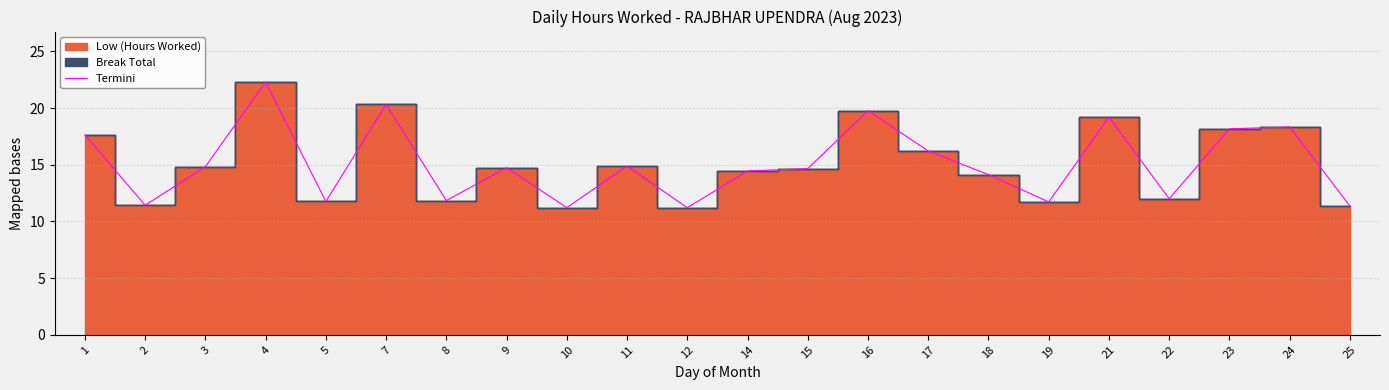

What is the ratio of the value at 1 to the value at 17?

1.1